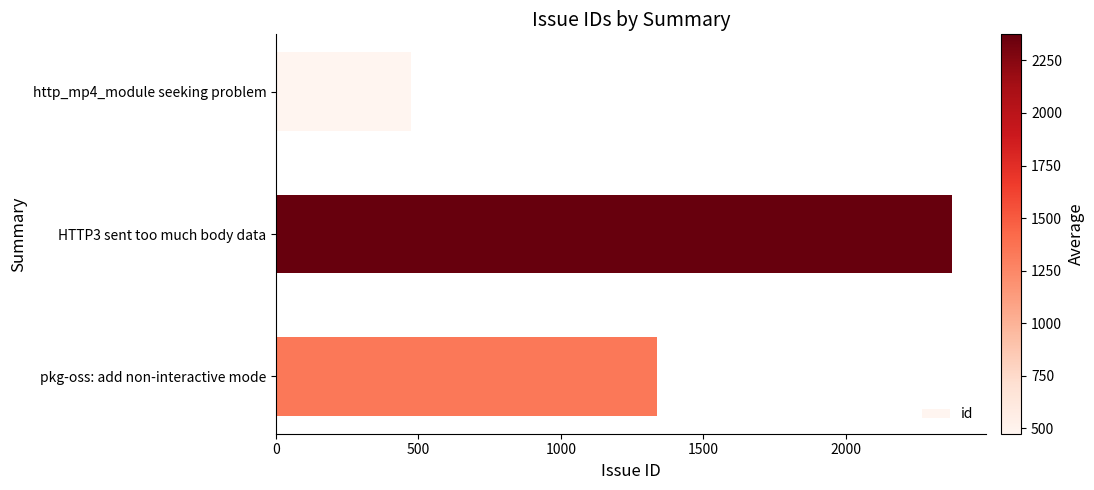

What is the value of the 2nd bar from the top?

2374